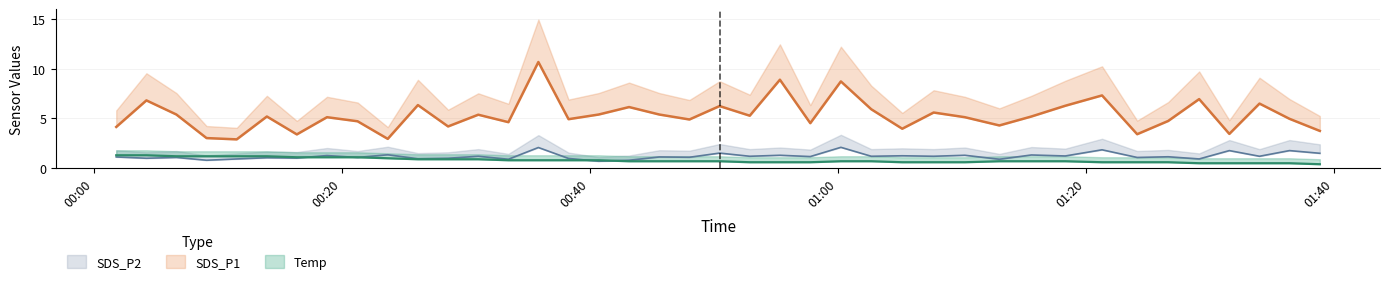

True or false: SDS_P2 and Temp intersect in this chart.

True